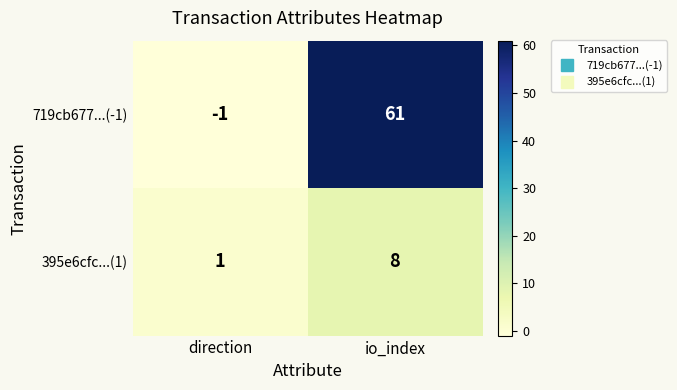

The 395e6cfc...(1) series shows 2 at direction. True or false?

False